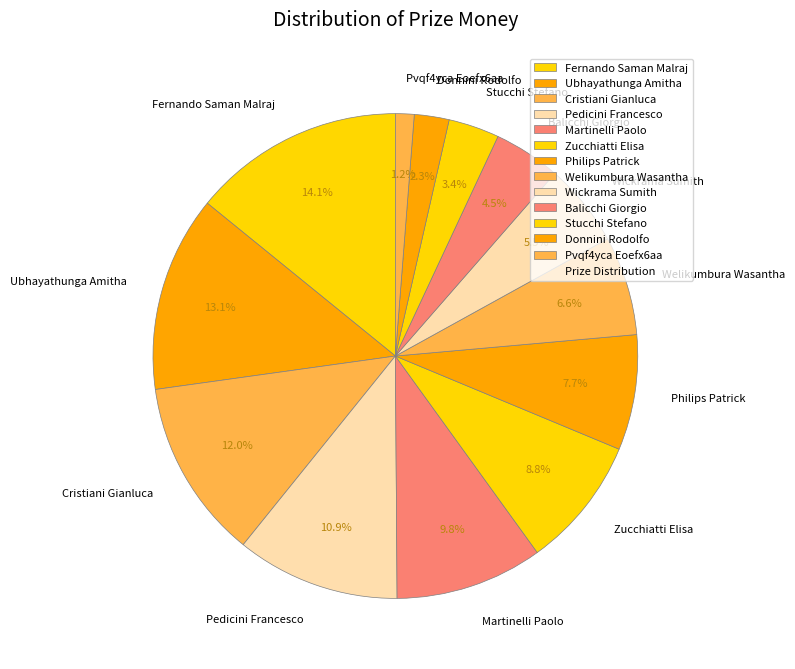

Which has a higher value, Donnini Rodolfo or Wickrama Sumith?

Wickrama Sumith